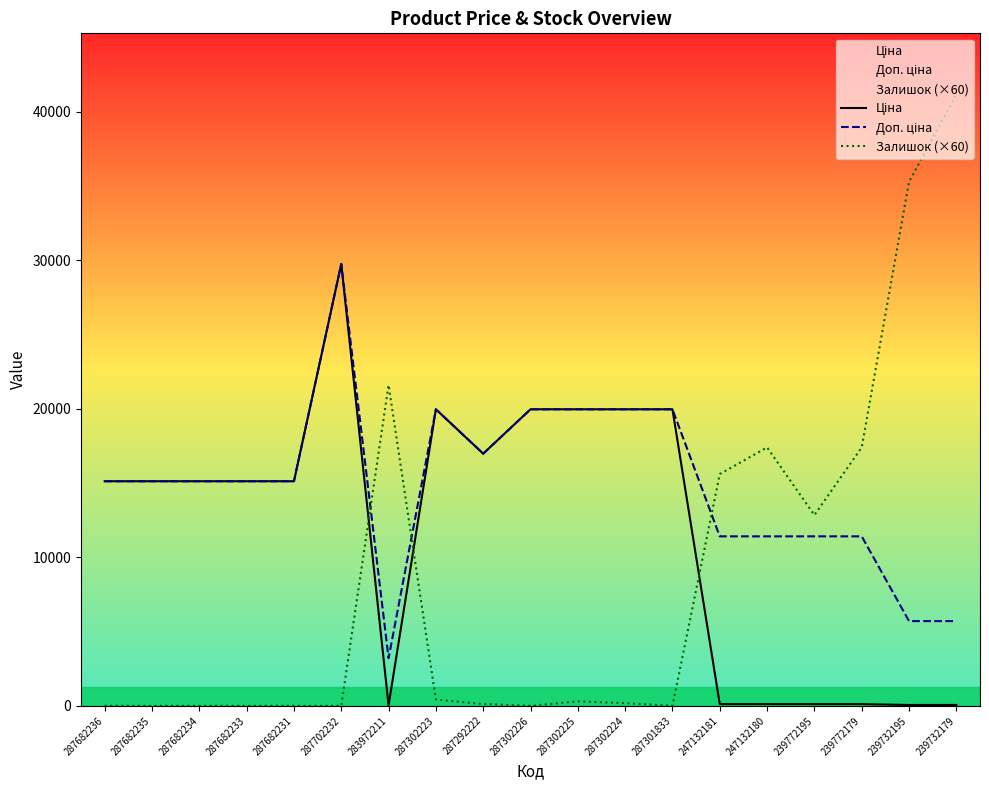

After their last crossing, which series has the higher values: Ціна or Залишок (×60)?

Залишок (×60)